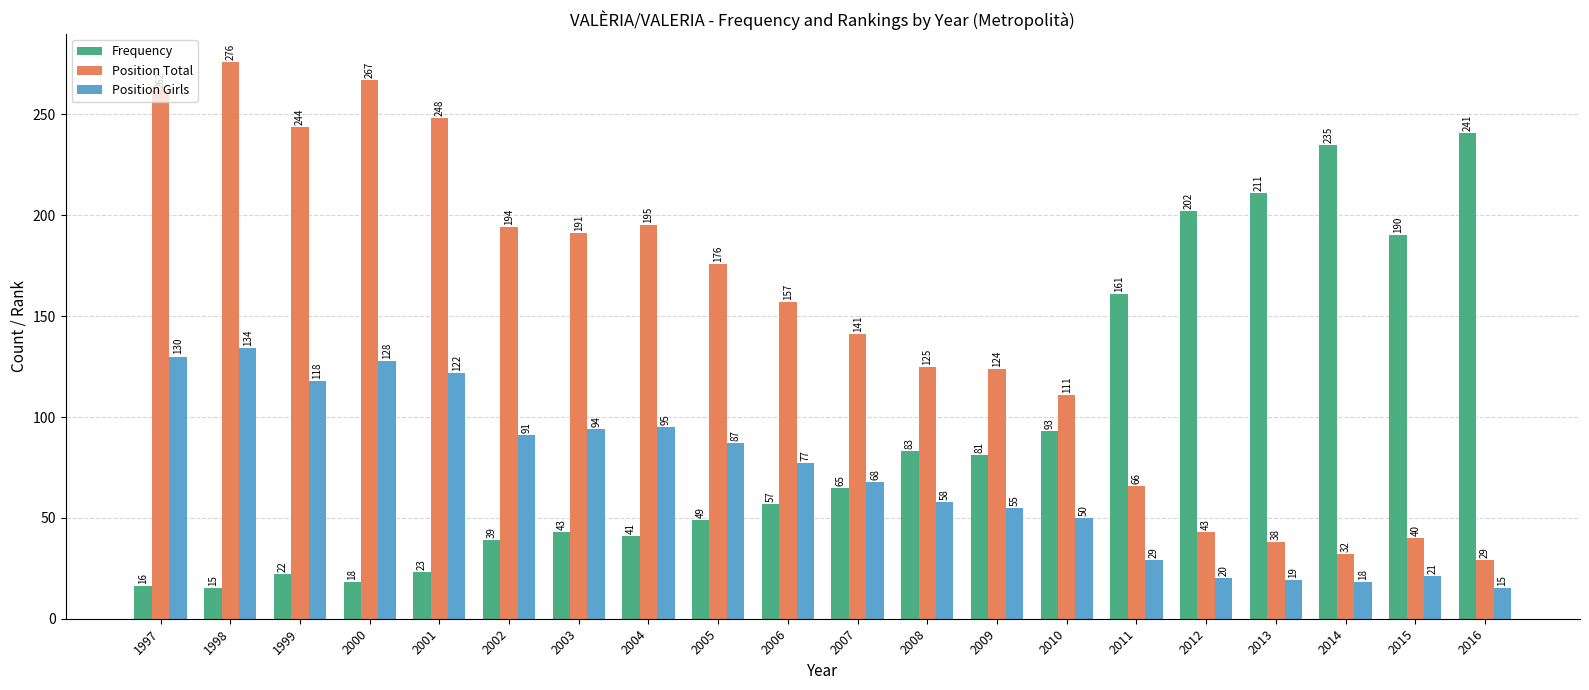

Between 2001 and 2010, which series saw the biggest shift?

Position Total